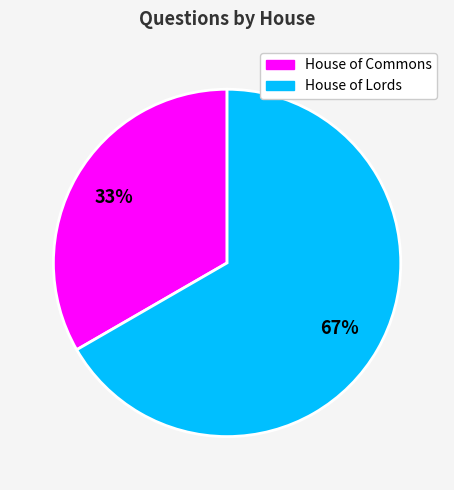

What is the majority slice?

House of Lords